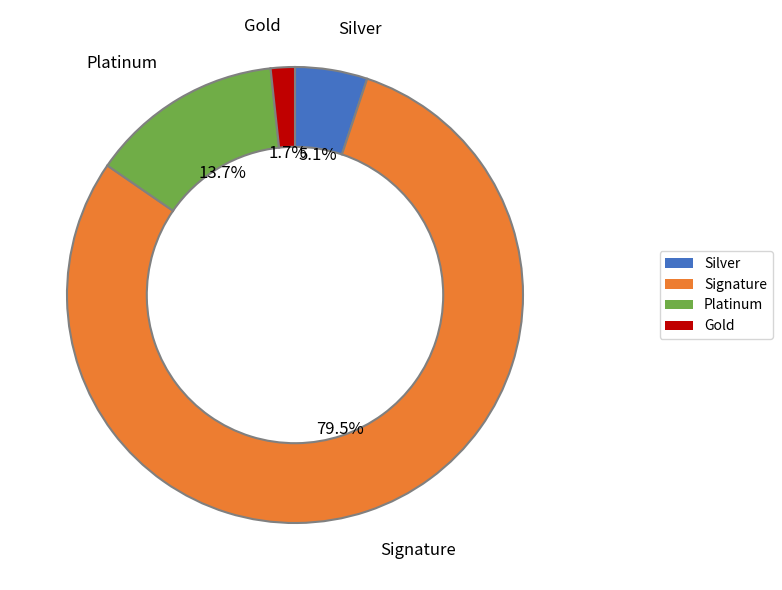

Is there a majority slice in this chart?

Yes